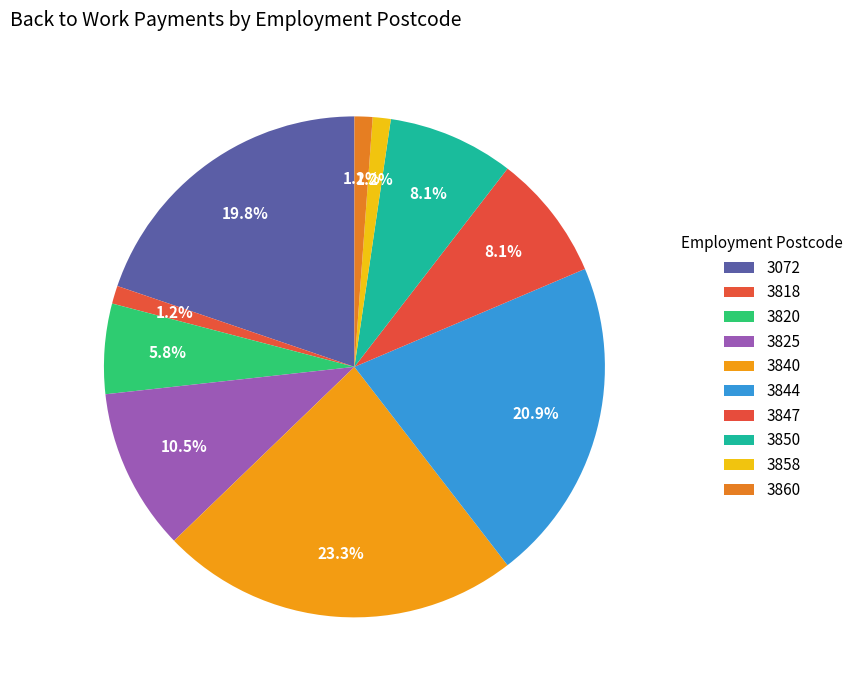

To the nearest percent, what is the difference between the 3818 and 3072 slice percentages?

19%